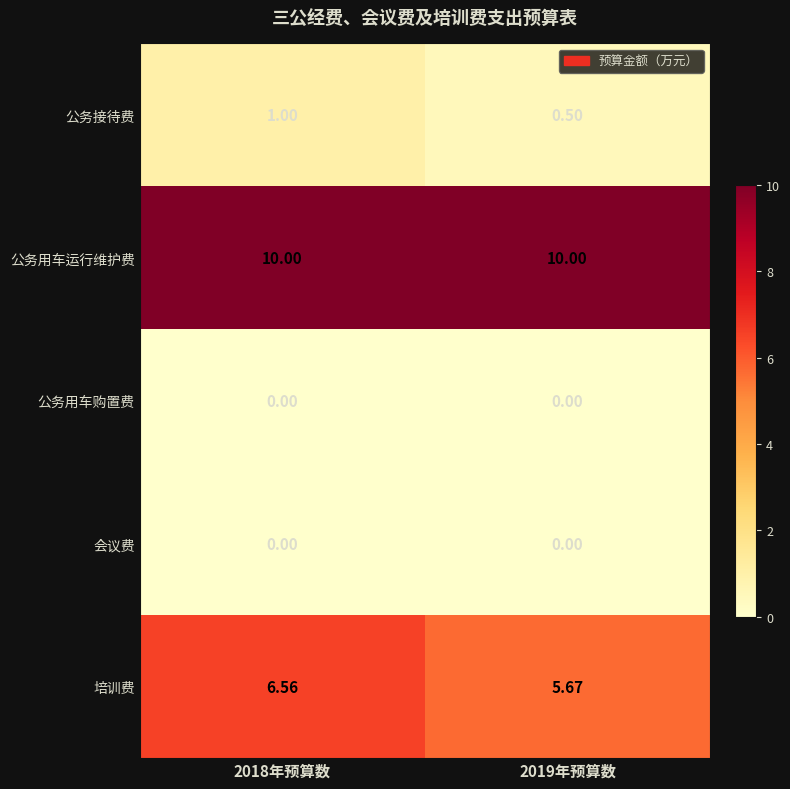

Which series has the largest range (max minus min)?

培训费